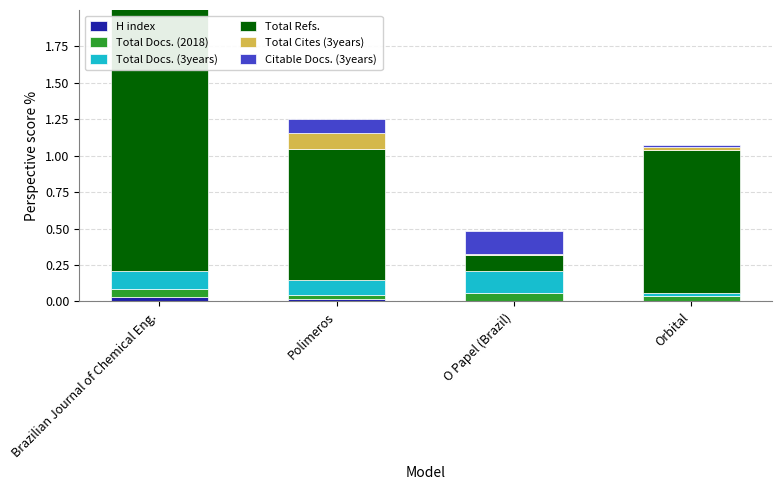

What is the difference between the maximum and second lowest values in the Total Cites (3years) series?

0.1